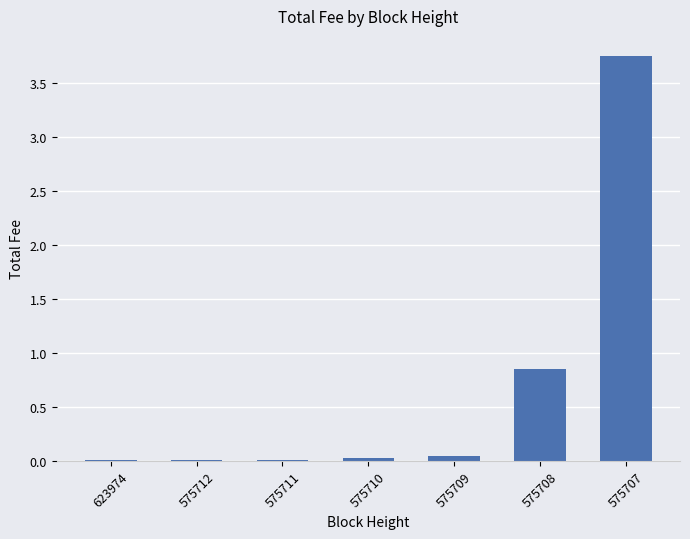

True or false: the data shows 0.0 at 575709.

True